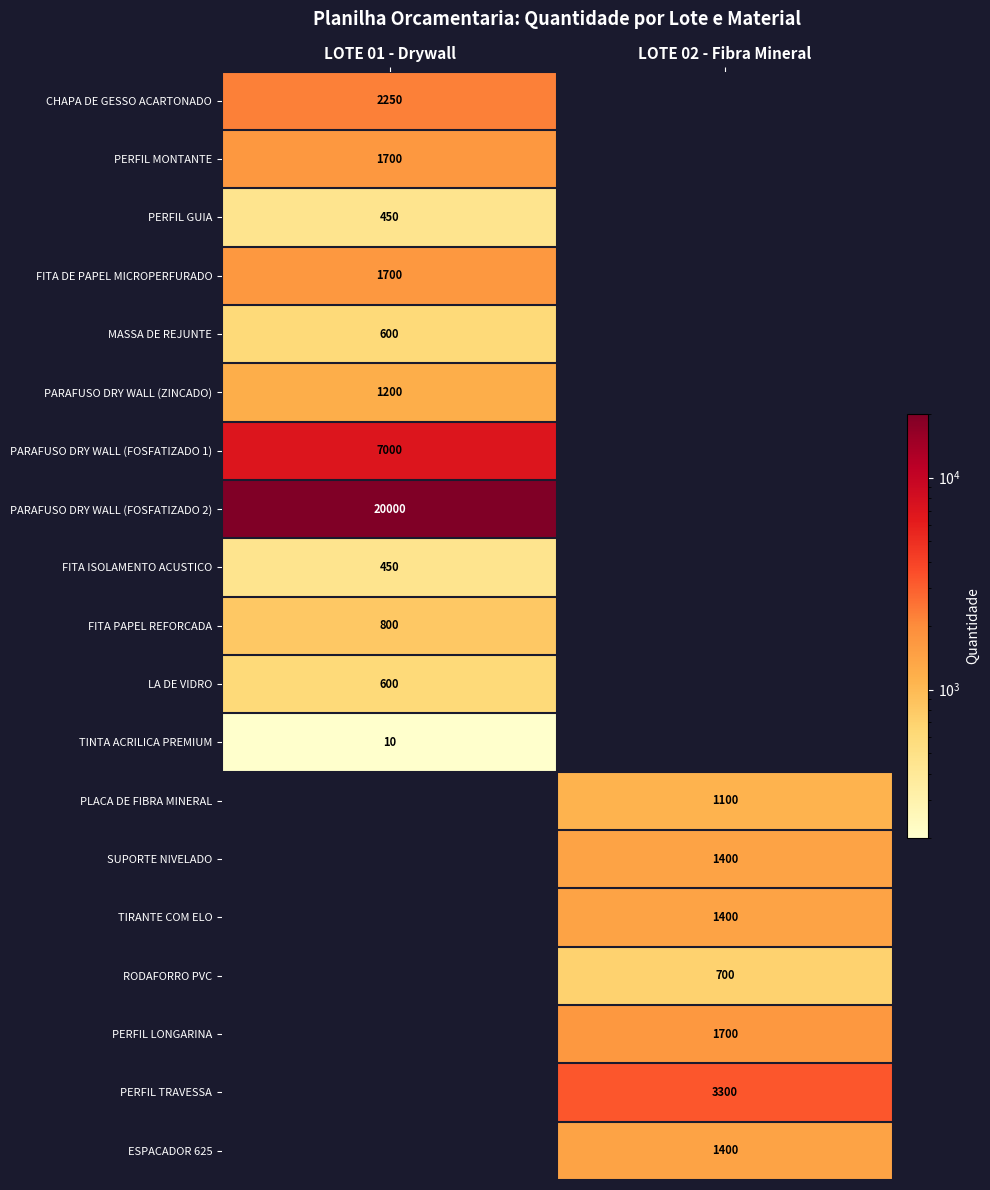

At which category does the chart reach its peak across all series?

LOTE 01 - Drywall